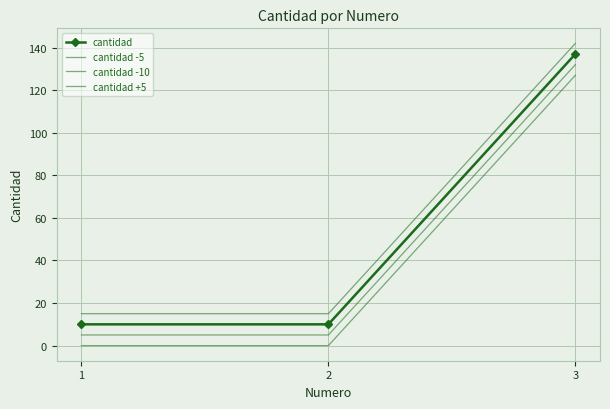

How many cantidad +5 values are between 15 and 142?

3